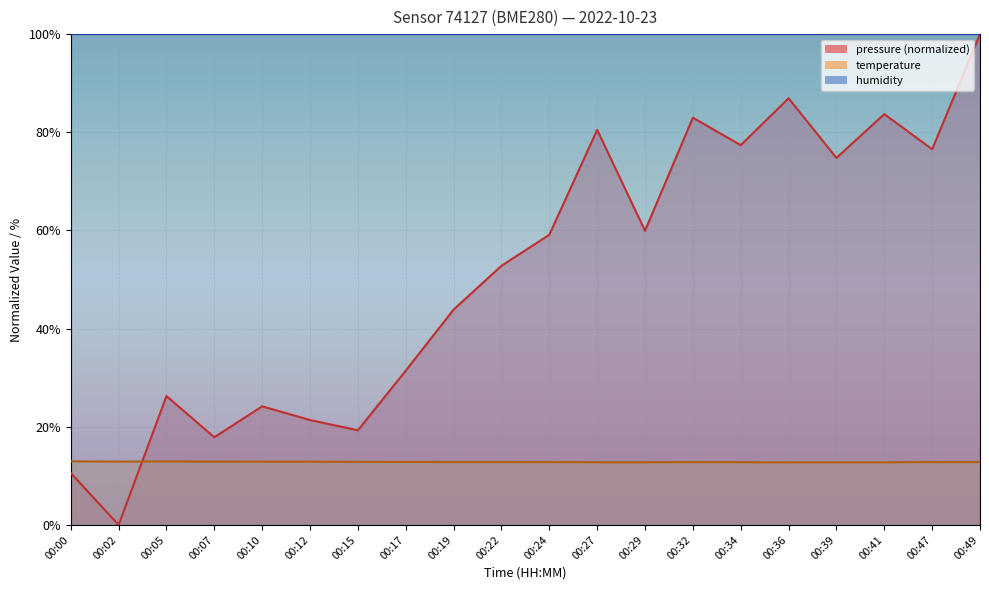

Which category has the lowest value in the pressure series?

00:02